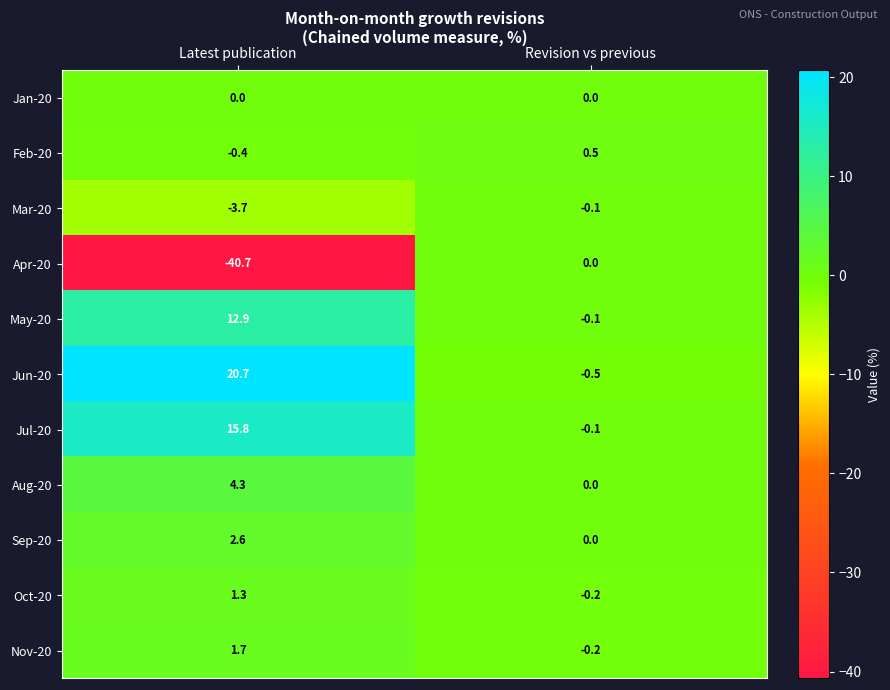

What is the difference between the Mar-20 values at Revision vs previous and Latest publication?

3.6